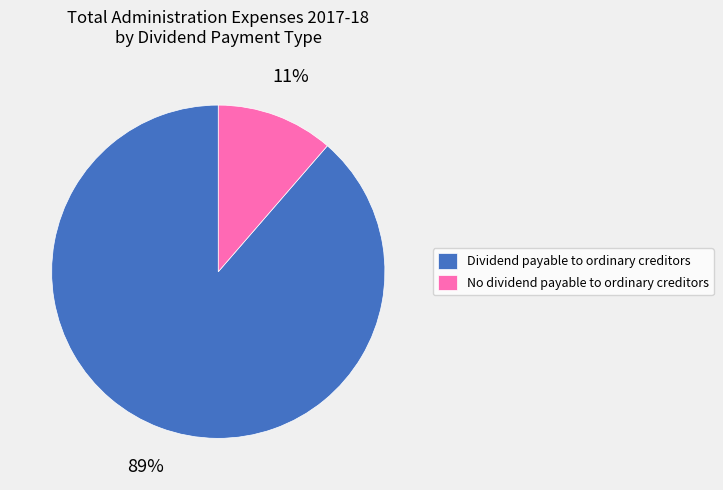

The Dividend payable to ordinary creditors slice represents 89% of the pie. True or false?

True